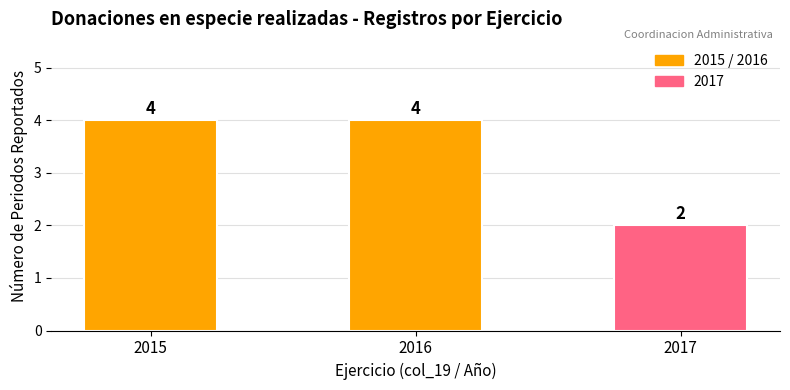

Does the chart contain any negative values?

No